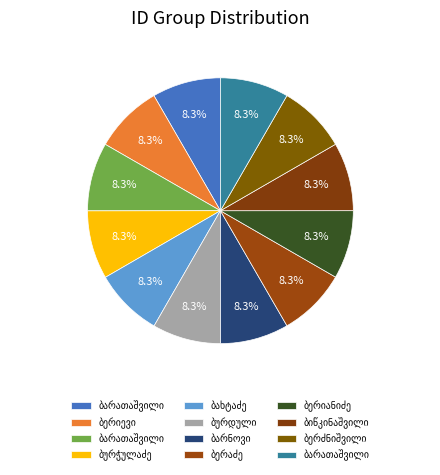

What percentage do რუსუდან დავითის ასული ბარათაშვილი and ალექსი იასეს ძე ბურდული together represent?

16.7%